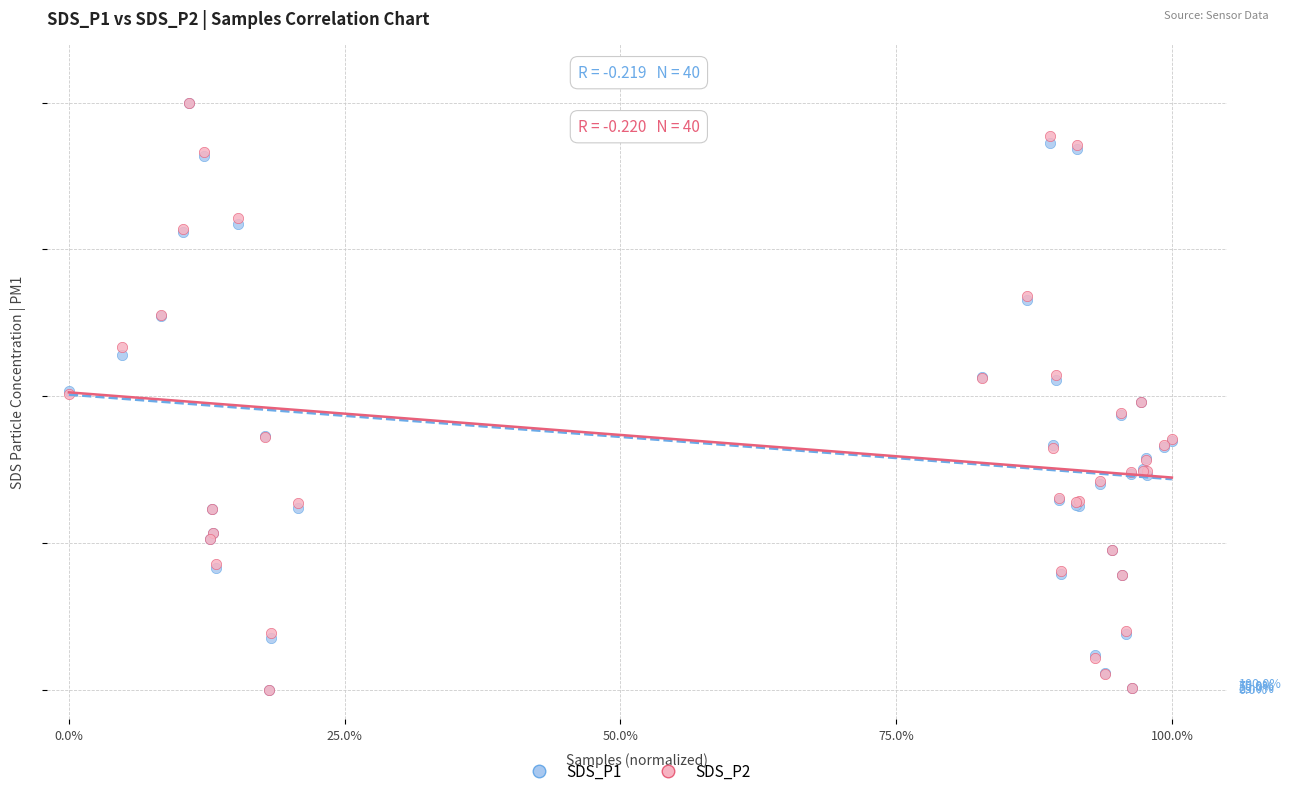

What are all the series names shown in the legend?

SDS_P1, SDS_P2